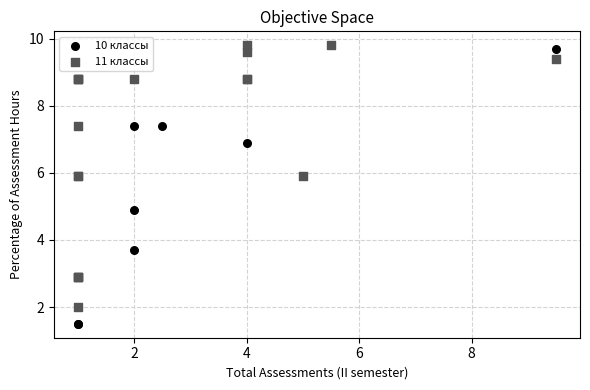

Which series has the widest spread of Y values?

10 классы